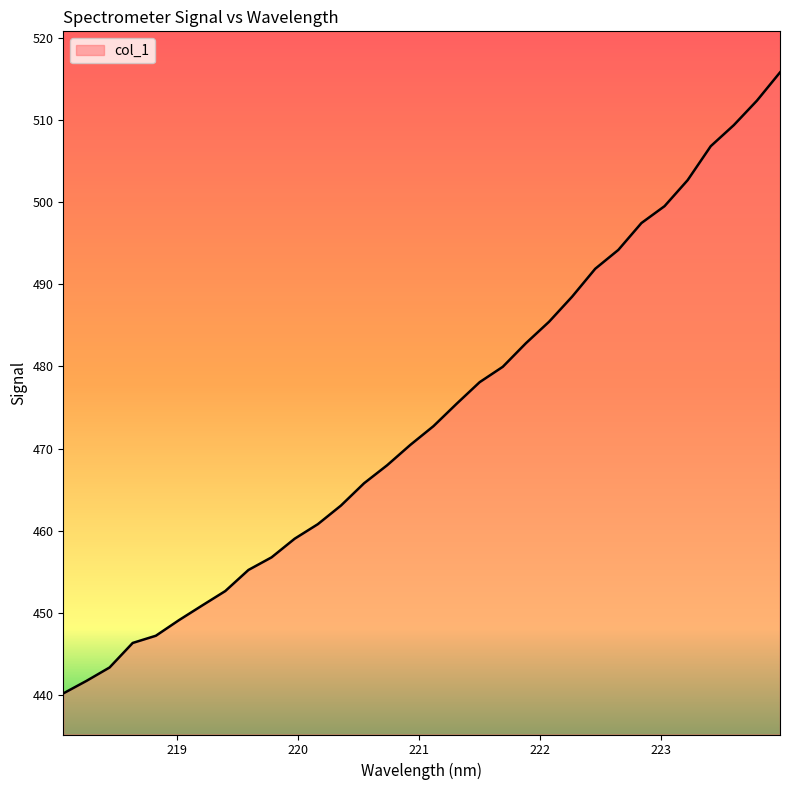

What is the minimum value shown in the chart?

440.2